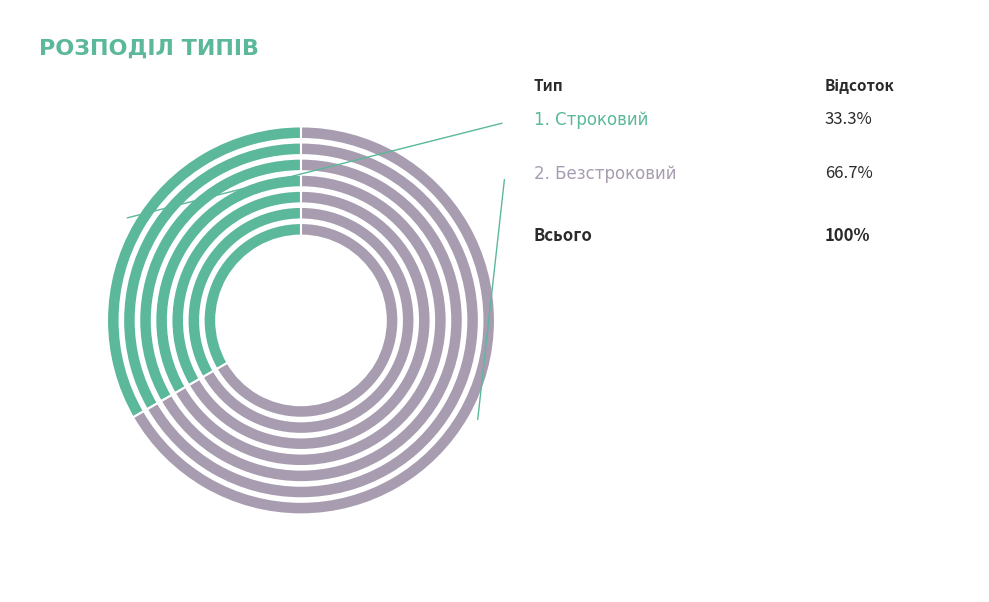

Count the number of slices in the pie.

2